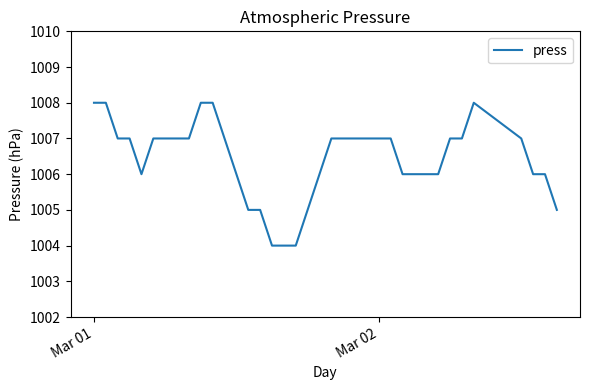

What is the minimum value shown in the chart?

1004